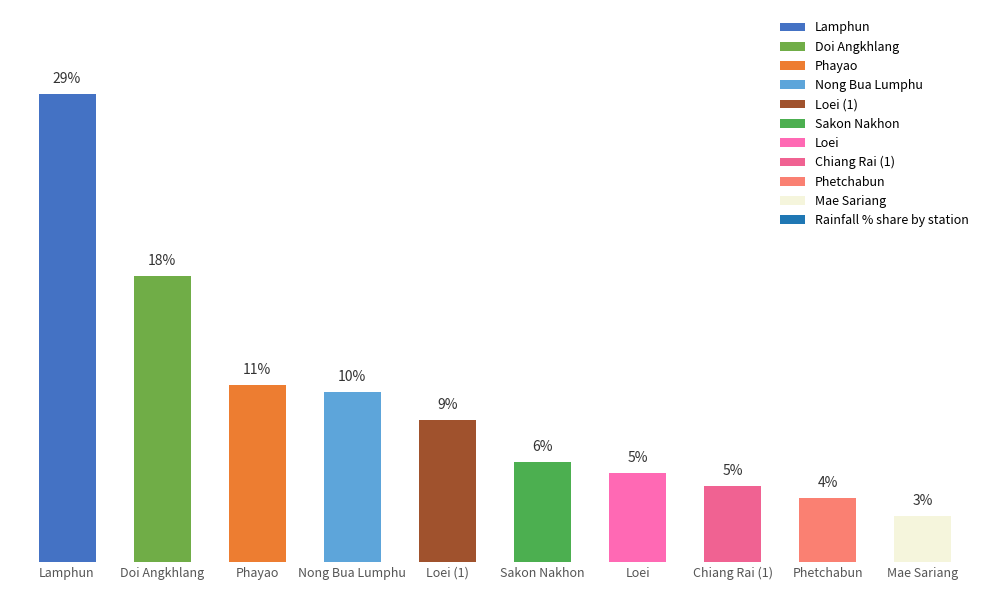

Are the bars horizontal?

No